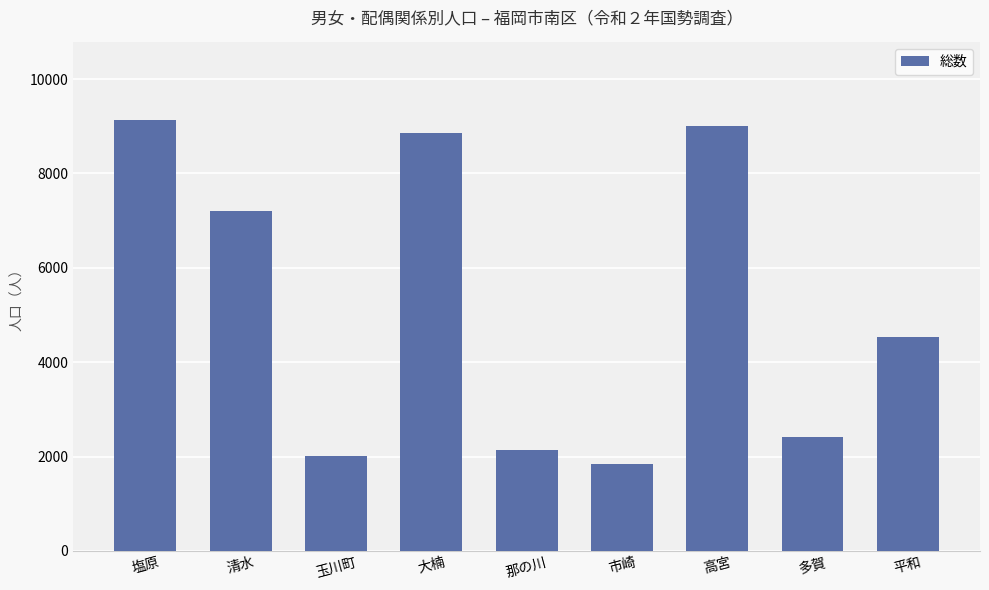

How many data points are less than 4534?

4